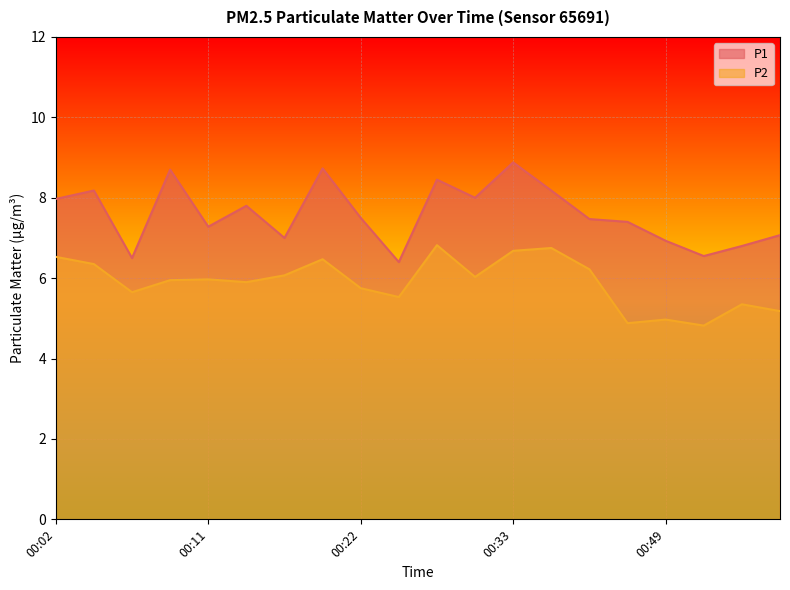

What is the maximum value shown in the chart?

8.9